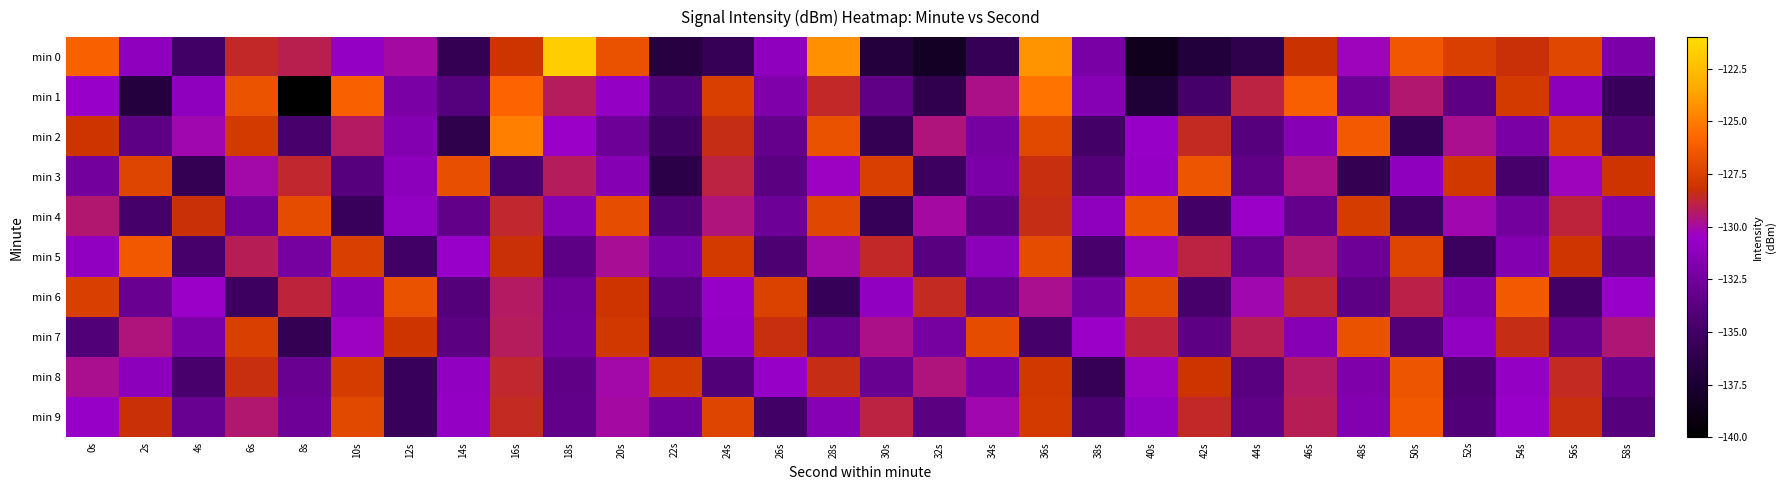

Which series has the widest spread of values?

min 0